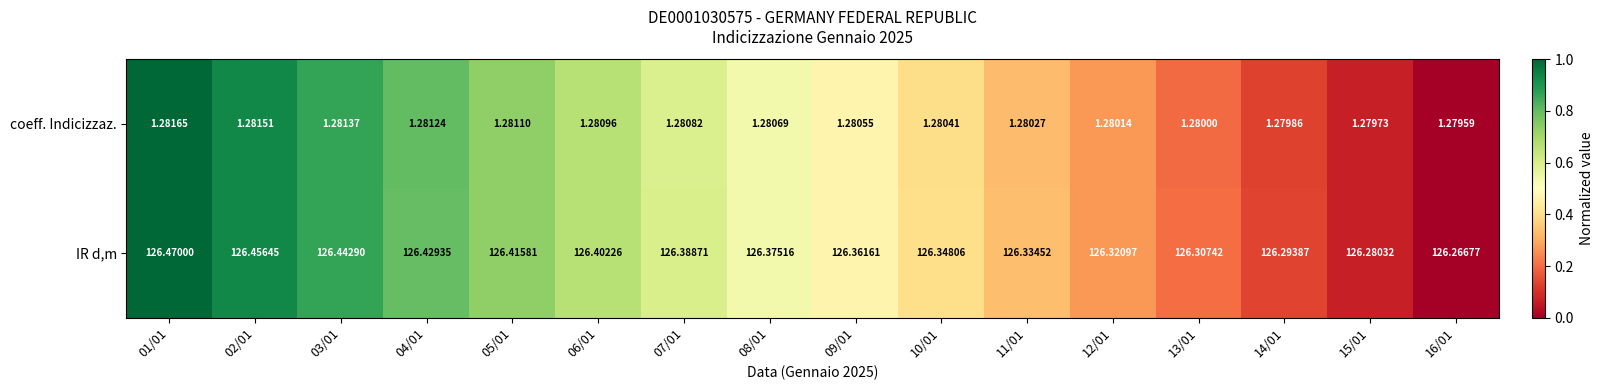

Between 06/01 and 14/01, which series saw the biggest shift?

IR d,m